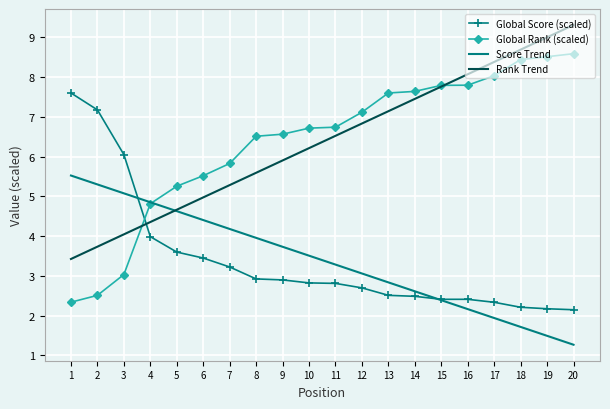

True or false: Score Trend has more than 1 points higher than both neighbors.

False